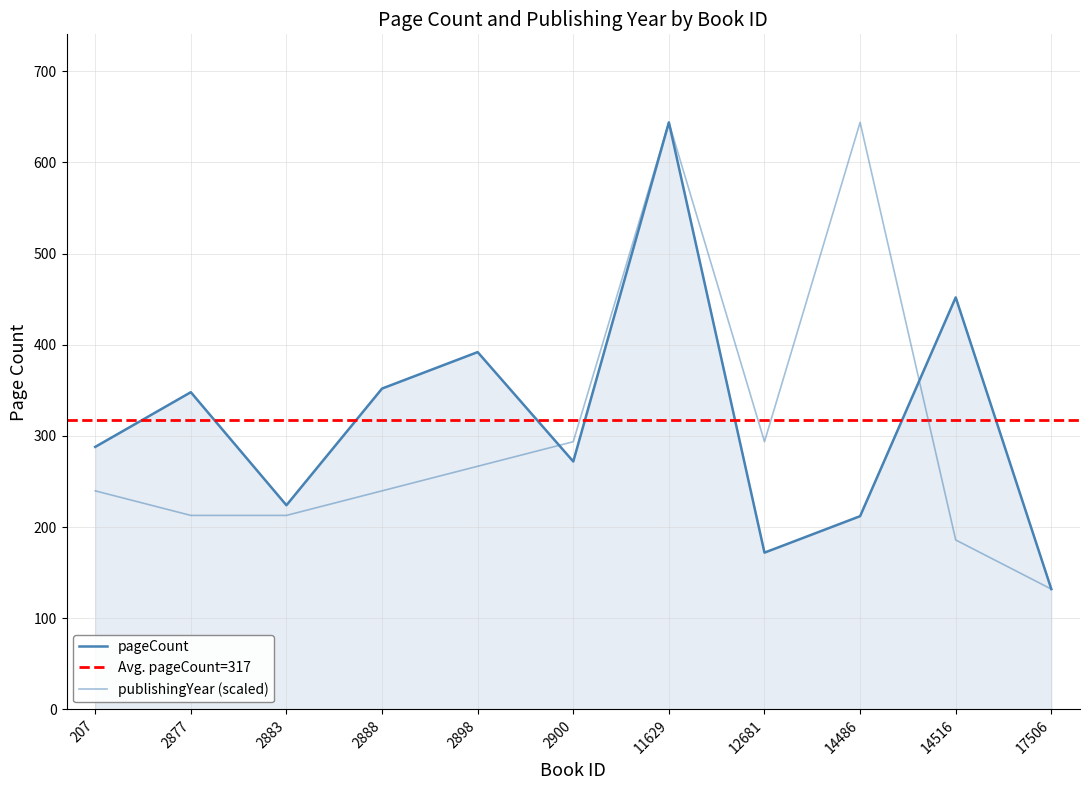

True or false: publishingYear has a value of 185.9 at 14516.

True